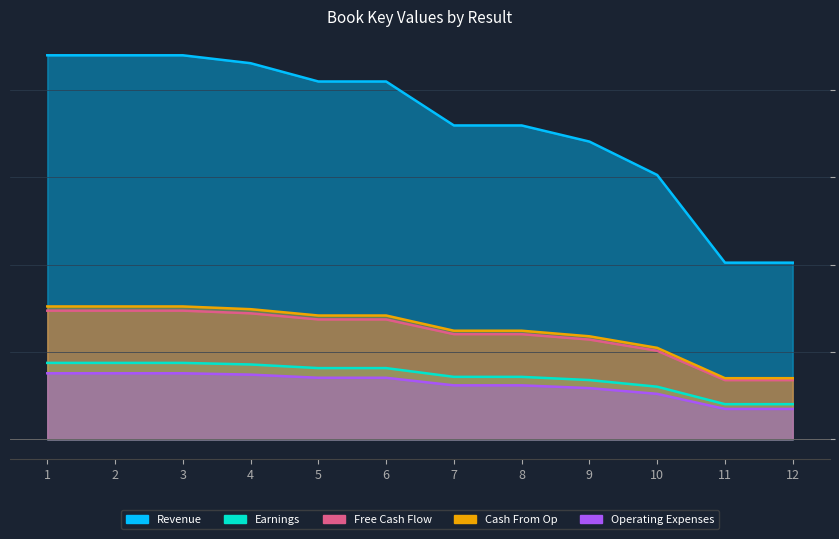

What is the change in value from 1 to 11?

-39.8